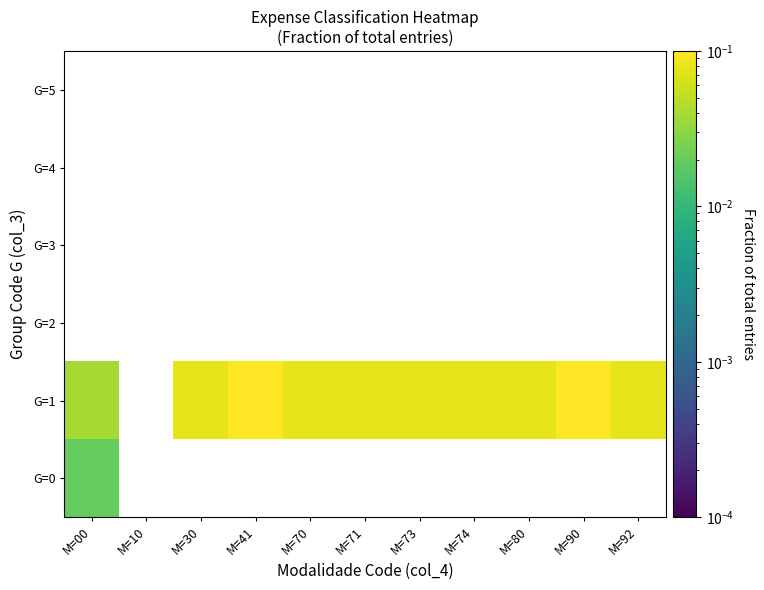

Is the value of G=1 at M=70 greater than the value of G=4 at M=92?

No